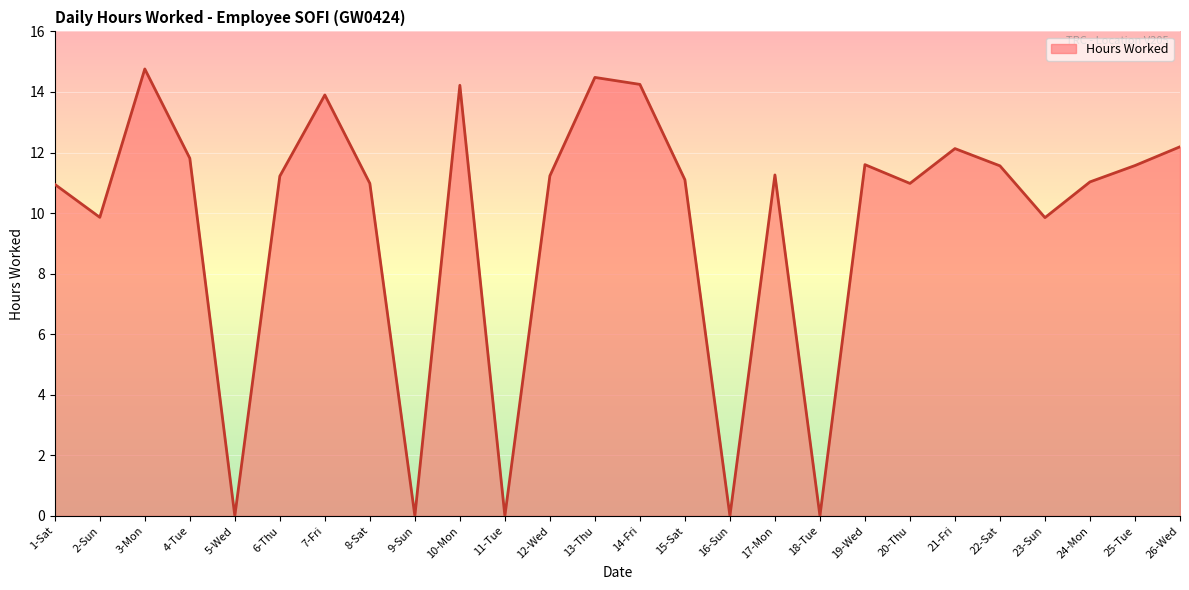

What is the approximate value at 26-Wed?

12.2